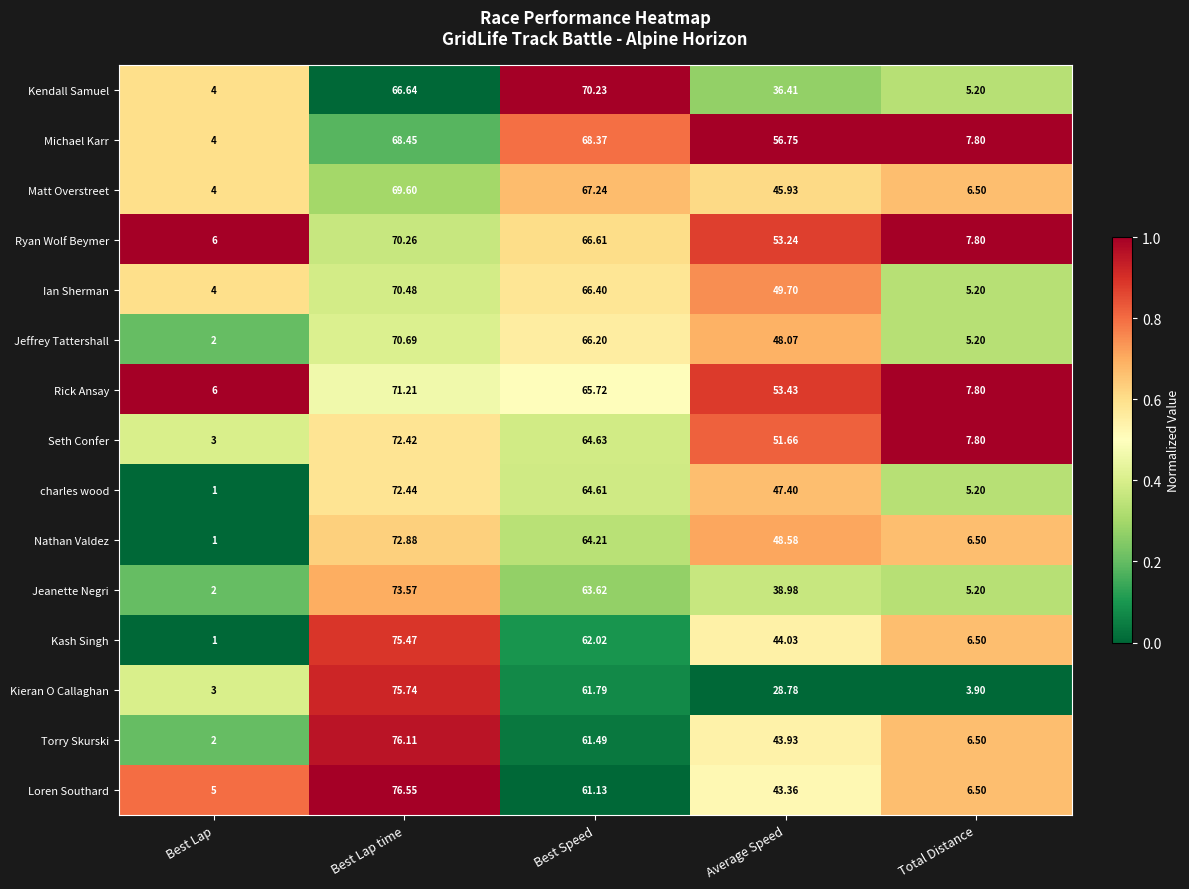

List the series in order of their peak value, lowest first.

Michael Karr, Matt Overstreet, Kendall Samuel, Ryan Wolf Beymer, Ian Sherman, Jeffrey Tattershall, Rick Ansay, Seth Confer, charles wood, Nathan Valdez, Jeanette Negri, Kash Singh, Kieran O Callaghan, Torry Skurski, Loren Southard